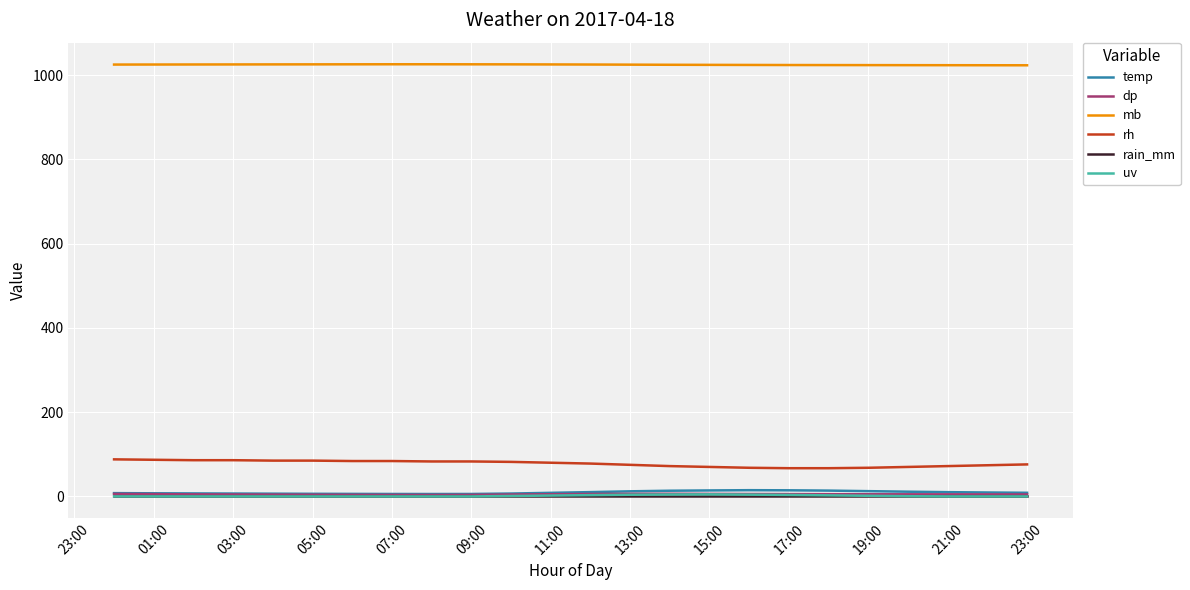

At how many categories does at least one series exceed 89?

24